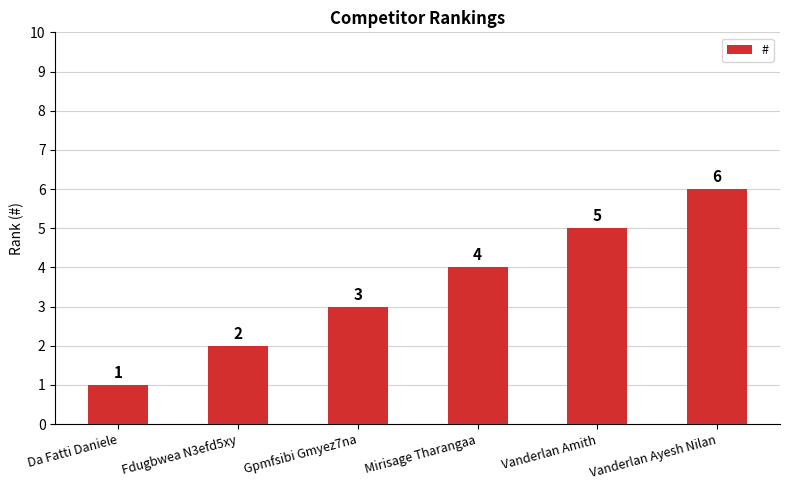

Reading right to left, transcribe all the data shown in this chart.

Vanderlan Ayesh Nilan=6	Vanderlan Amith=5	Mirisage Tharangaa=4	Gpmfsibi Gmyez7na=3	Fdugbwea N3efd5xy=2	Da Fatti Daniele=1